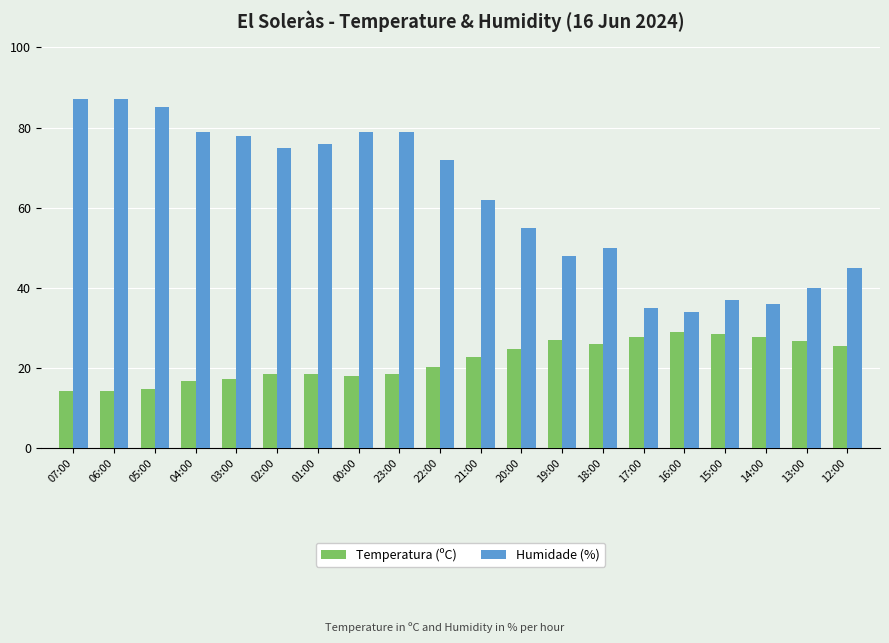

The Temperatura (ºC) series shows 26.7 at 13:00. True or false?

True